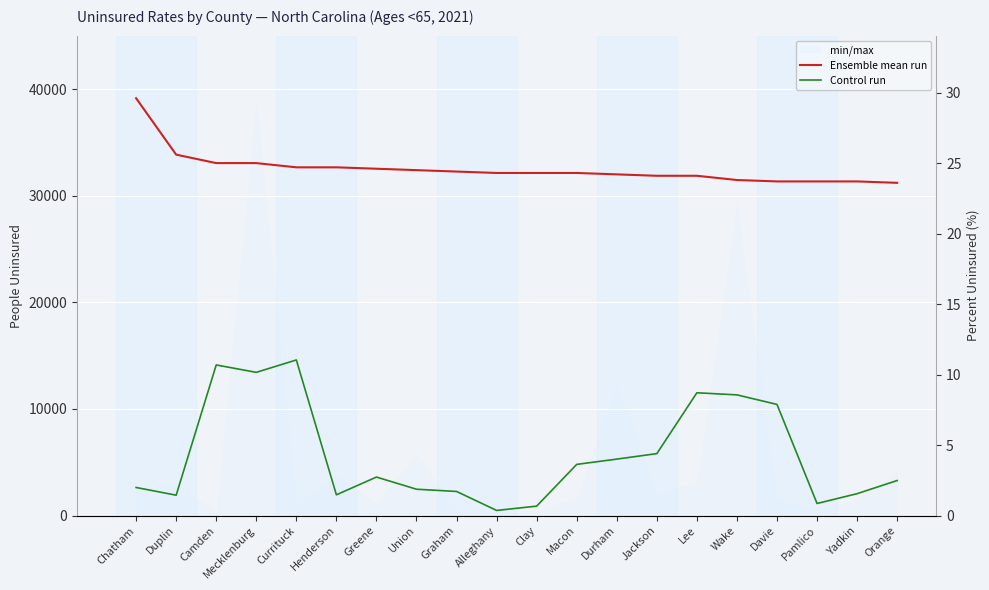

True or false: Ensemble mean run and Control run intersect in this chart.

False